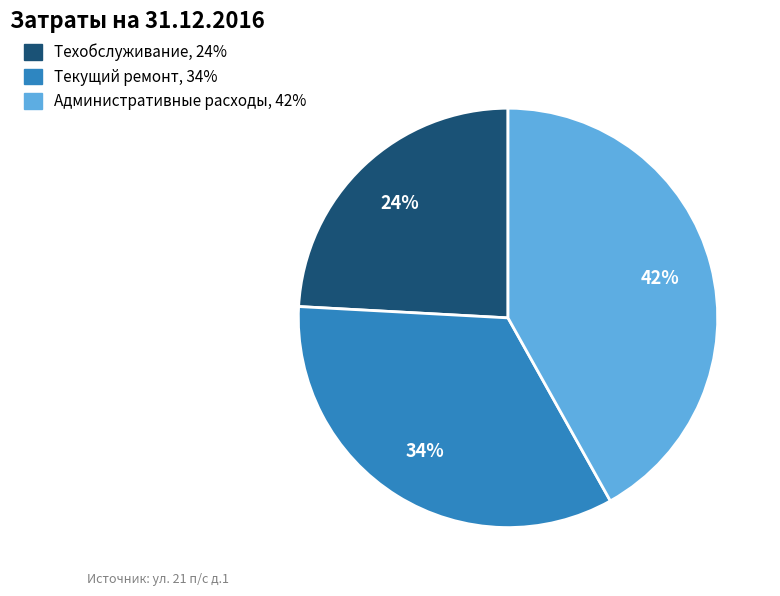

The Текущий ремонт slice represents 34% of the pie. True or false?

True